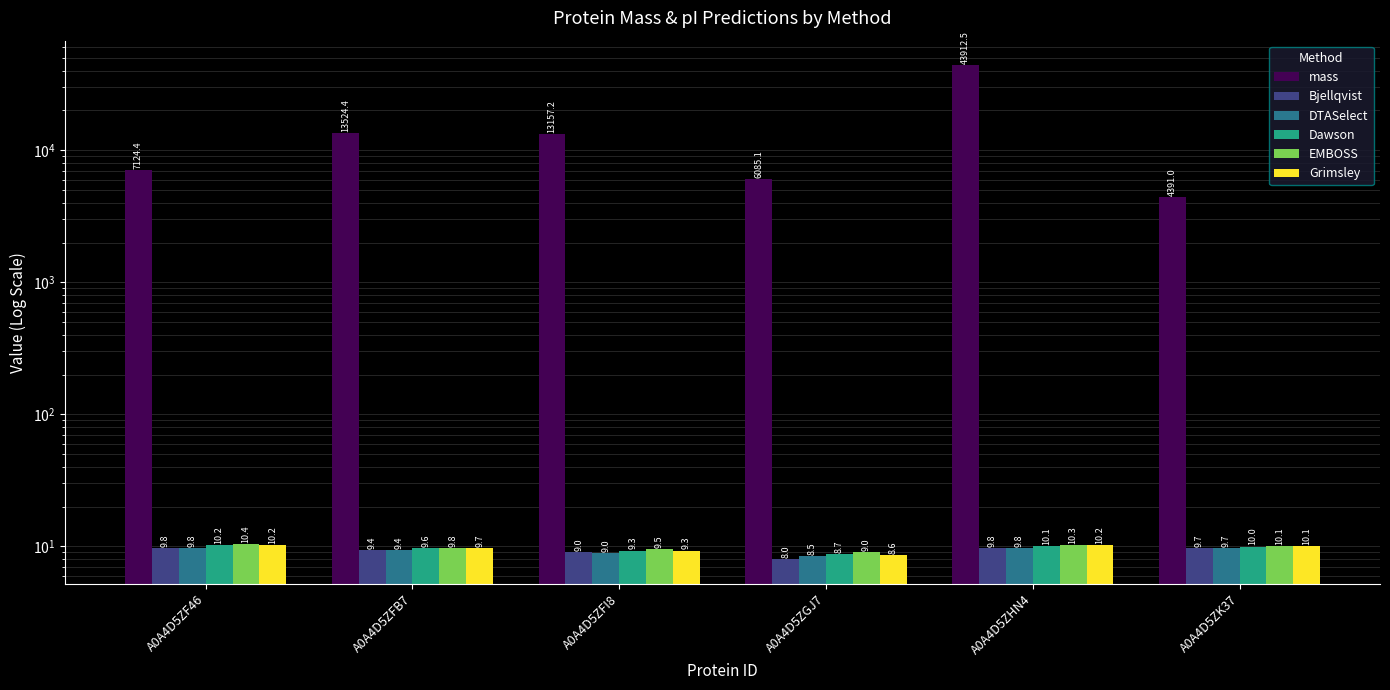

What is the value of the EMBOSS bar at the 2nd from the left?

9.8